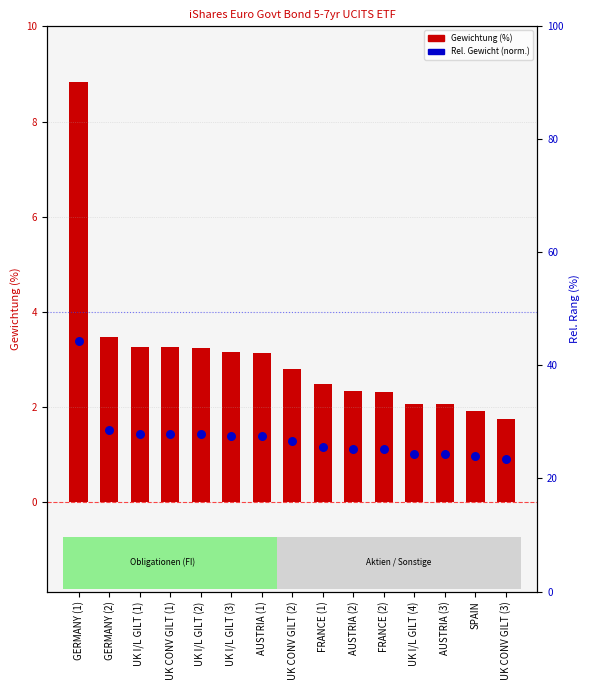

Which series contains the highest Y value?

Gewichtung (%)